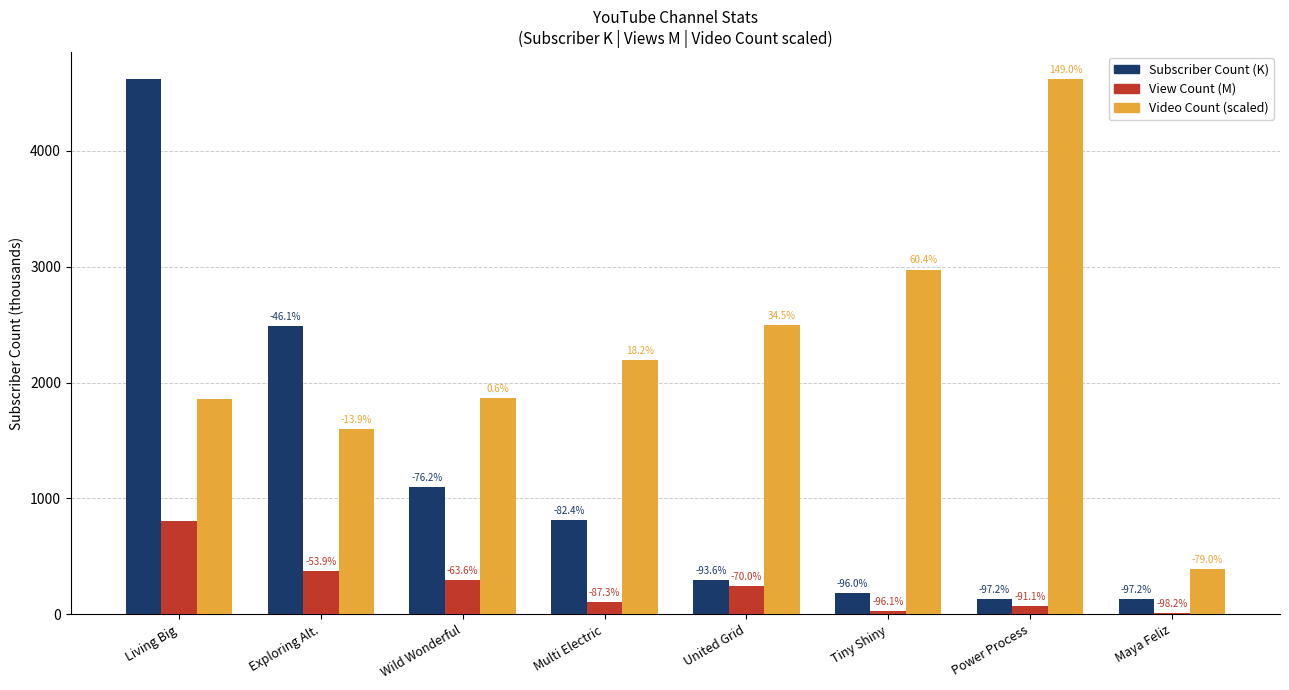

Are the bars grouped side by side (vs. stacked)?

Yes